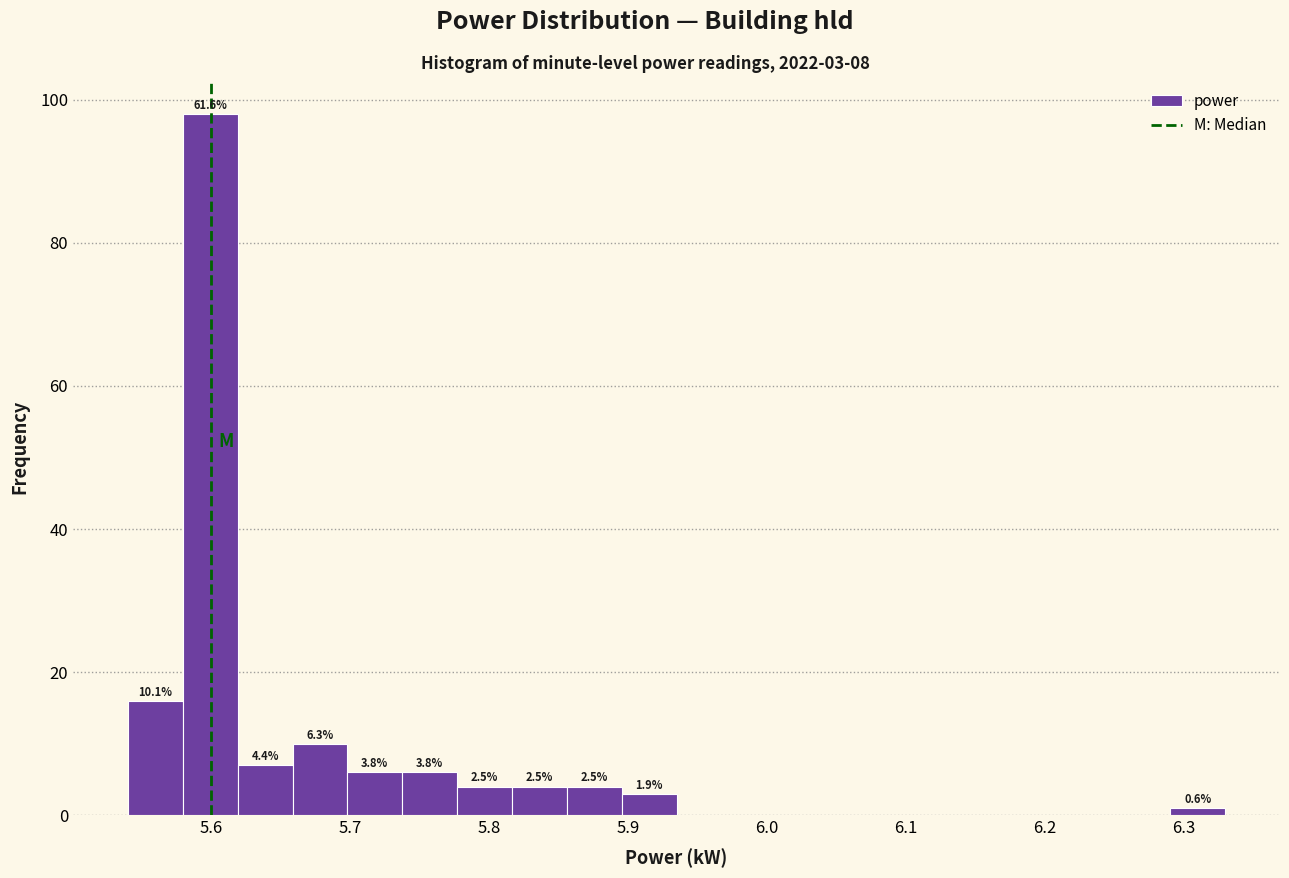

Around what value on the x-axis is the tallest bar? Give the approximate position of its centre, as read against the axis.

5.60